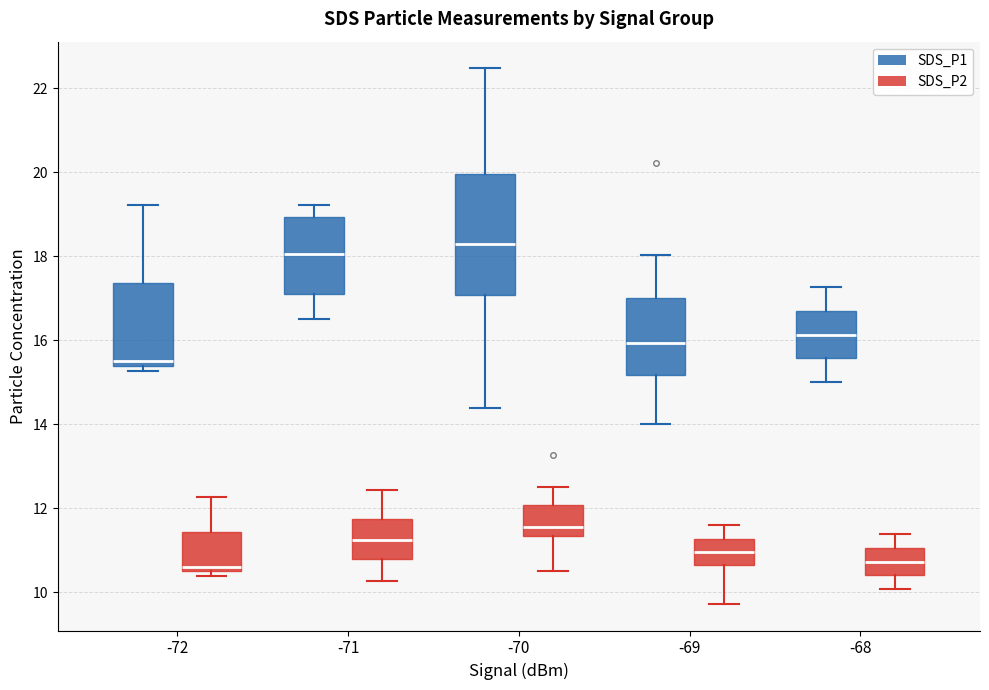

Where does the median line of the box for -70 (SDS_P2) sit on the y-axis? The values are not printed on the chart, so give them approximately, as read against the axis.

11.6